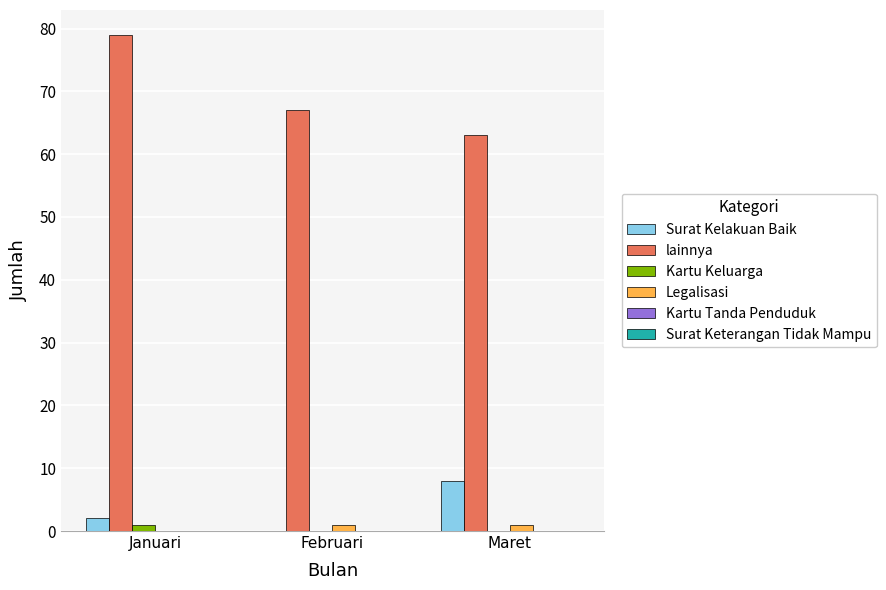

Reading left to right, transcribe all the data shown in this chart.

Surat Kelakuan Baik: Januari=2	Februari=0	Maret=8
lainnya: Januari=79	Februari=67	Maret=63
Kartu Keluarga: Januari=1	Februari=0	Maret=0
Legalisasi: Januari=0	Februari=1	Maret=1